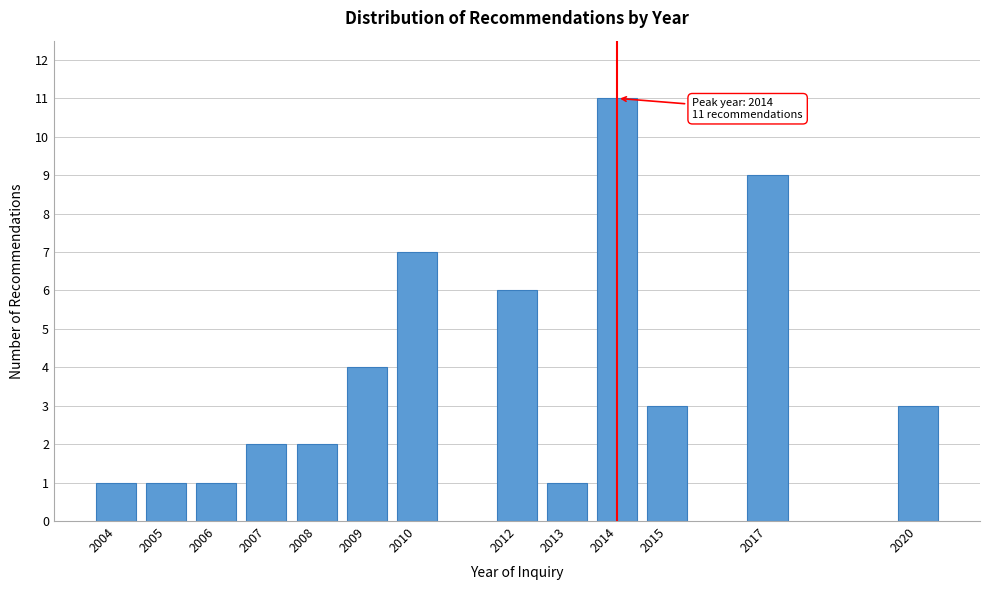

Reading left to right, extract all data points from this chart.

2004=1	2005=1	2006=1	2007=2	2008=2	2009=4	2010=7	2012=6	2013=1	2014=11	2015=3	2017=9	2020=3